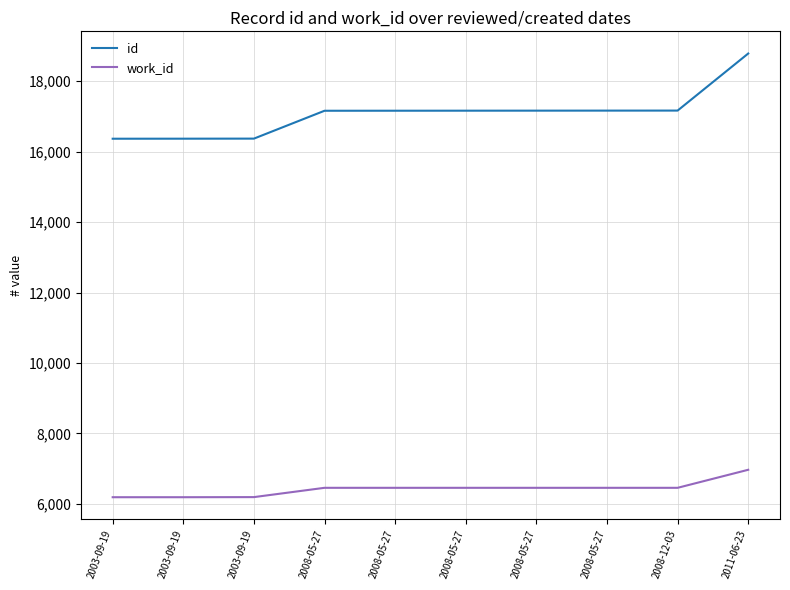

What are all the series names shown in the legend?

id, work_id